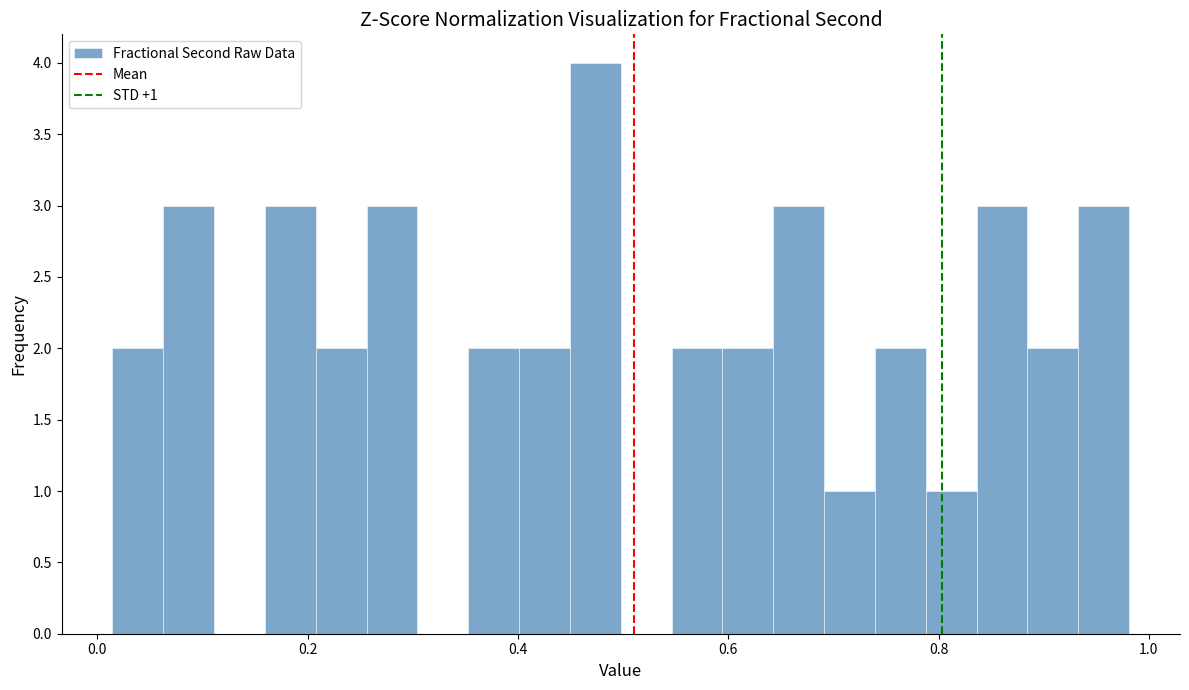

Read against the x-axis, roughly where is the centre of the tallest bar?

0.48